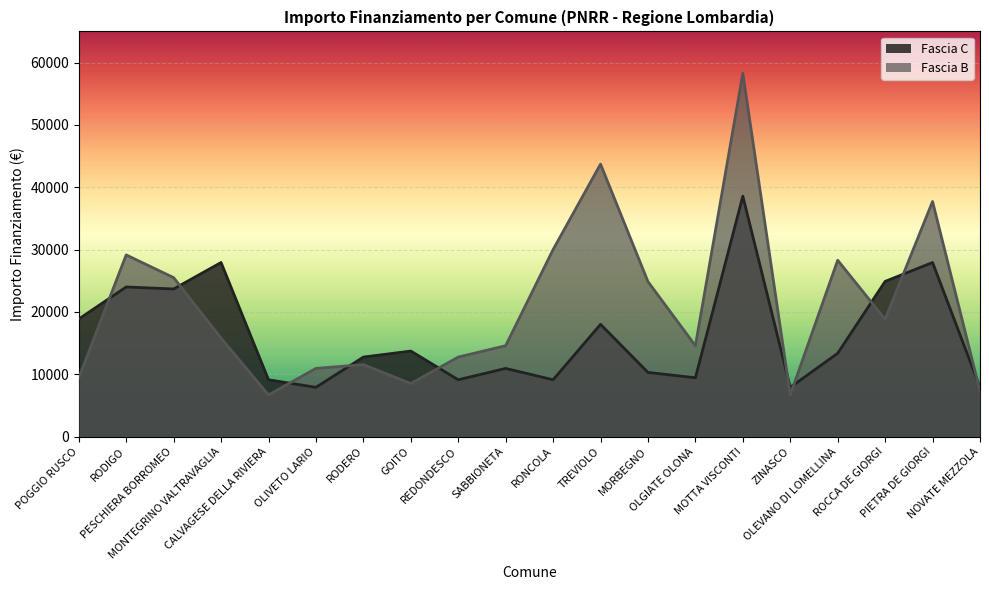

What is the difference between the second highest and second lowest values in the Fascia C series?

20031